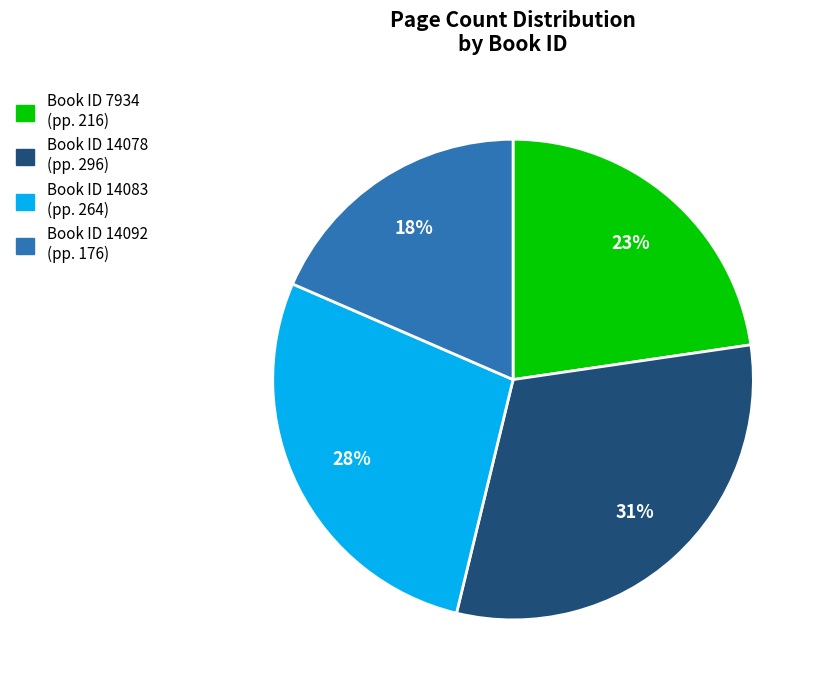

Is there a majority slice in this chart?

No